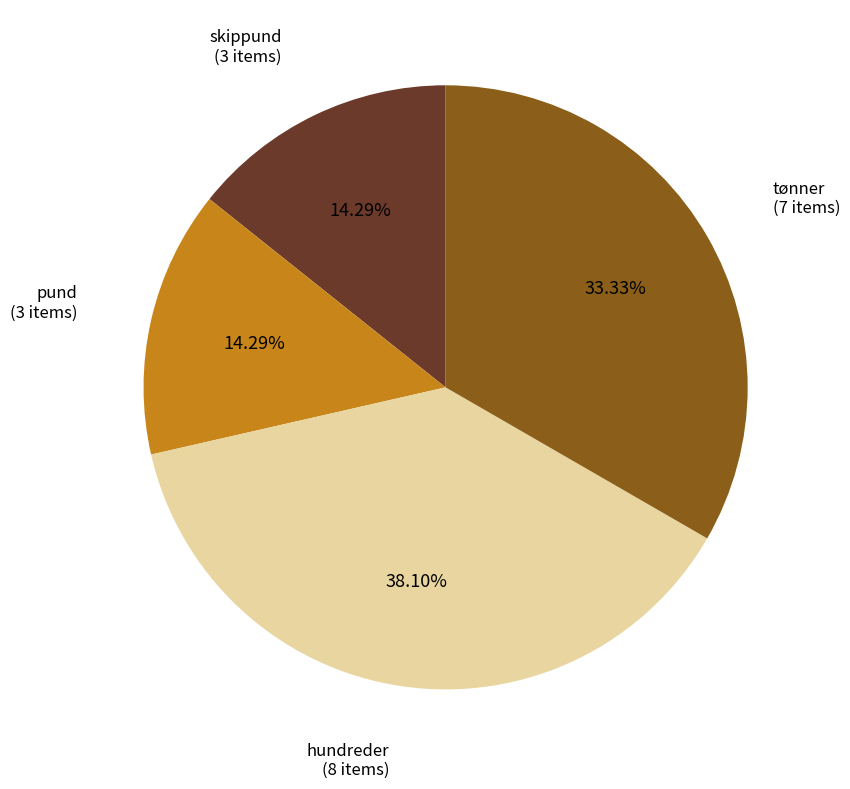

Is there a majority slice in this chart?

No